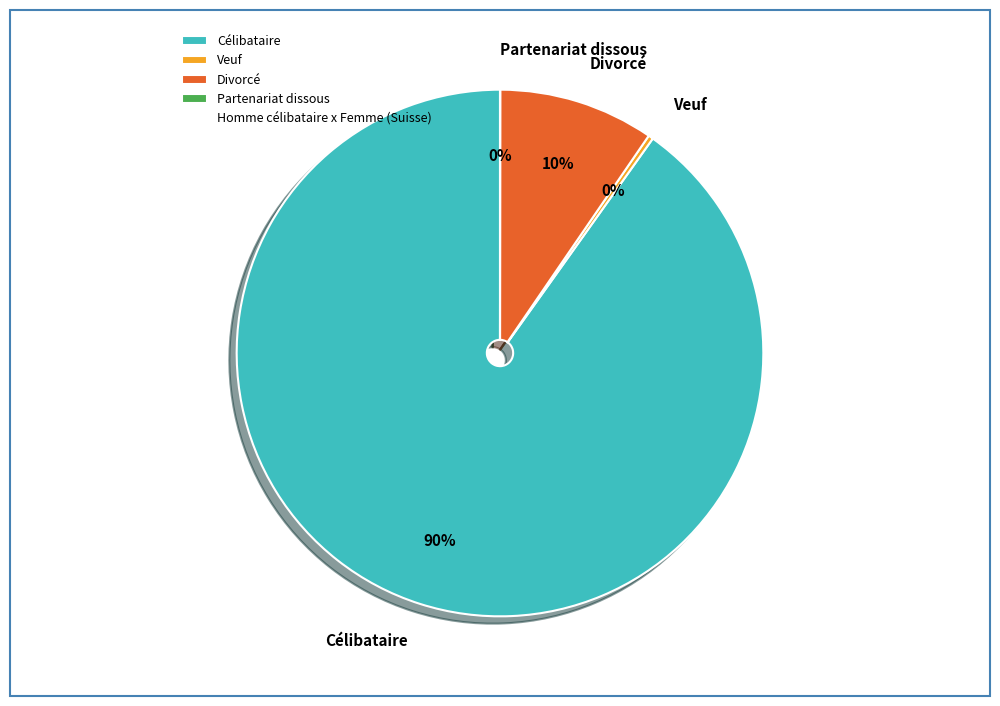

Which slice represents more than half of the pie?

Célibataire